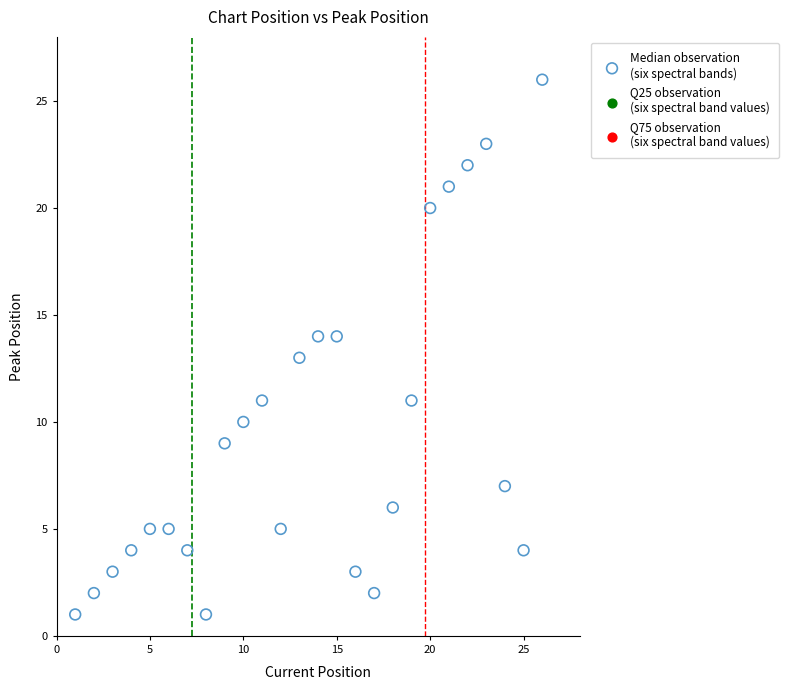

What is the range of X values (max minus min)?

25